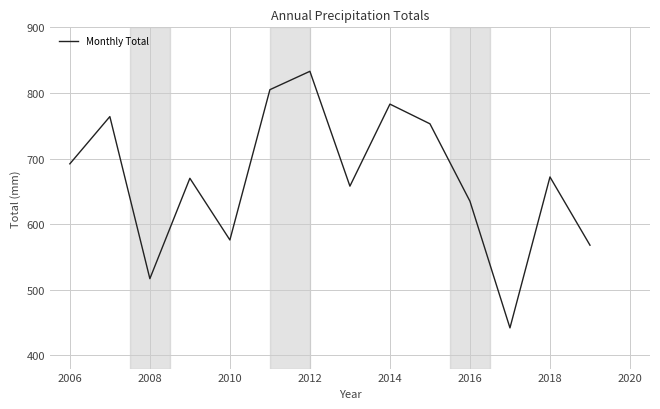

What is the difference between the maximum and second lowest values?

316